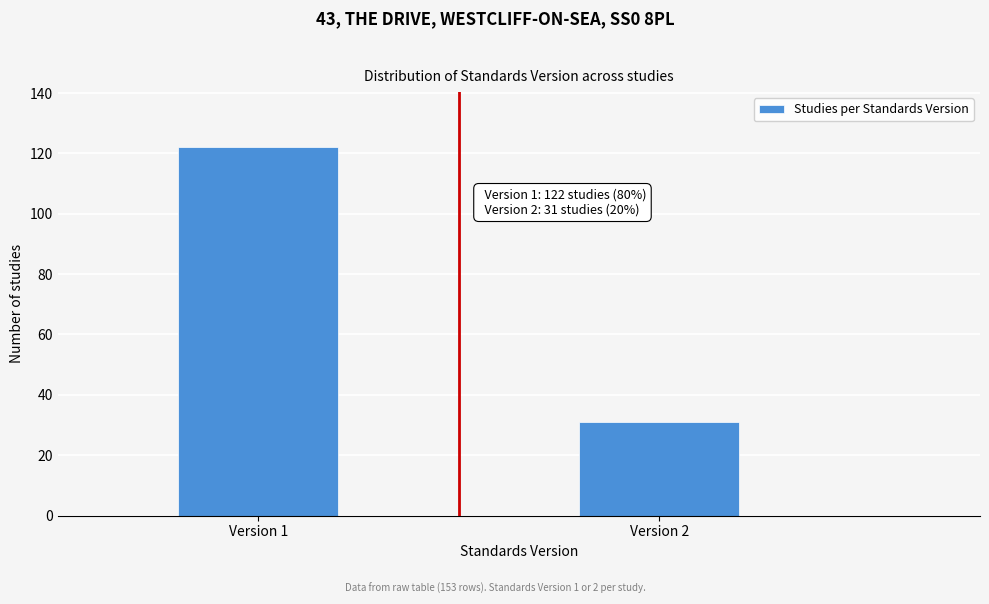

Reading left to right, transcribe all the data shown in this chart.

Version 1=122	Version 2=31